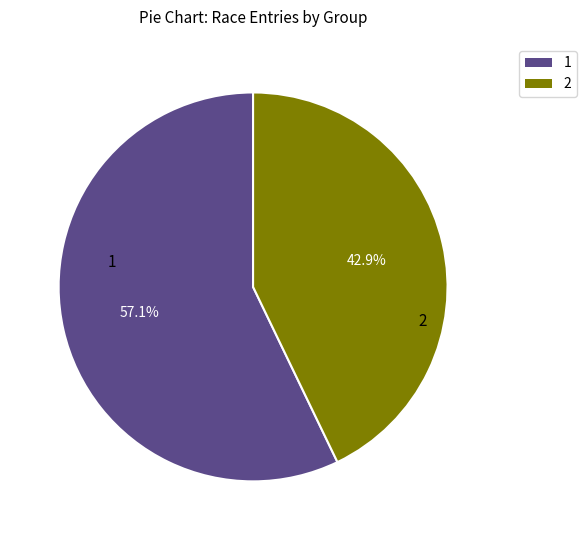

Is there any slice that represents more than half of the pie?

Yes